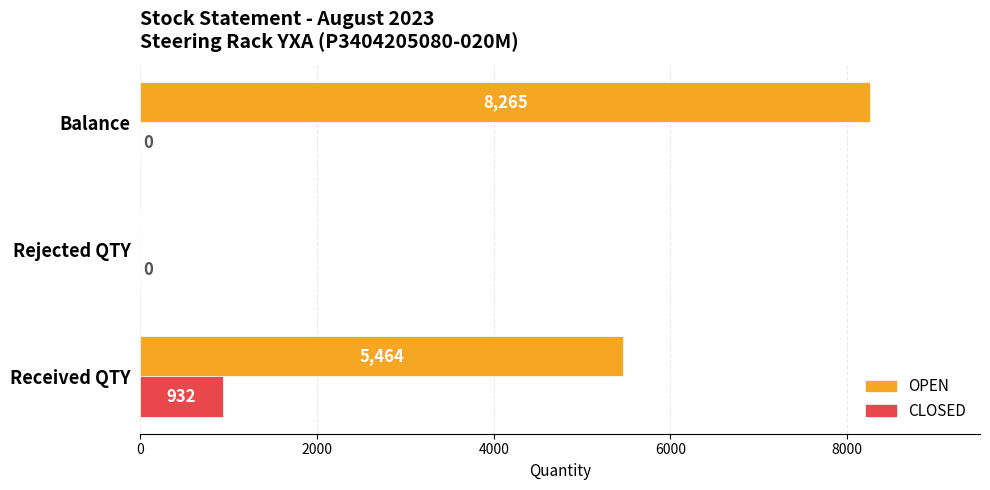

Rank the series by their average value, from lowest to highest.

CLOSED, OPEN